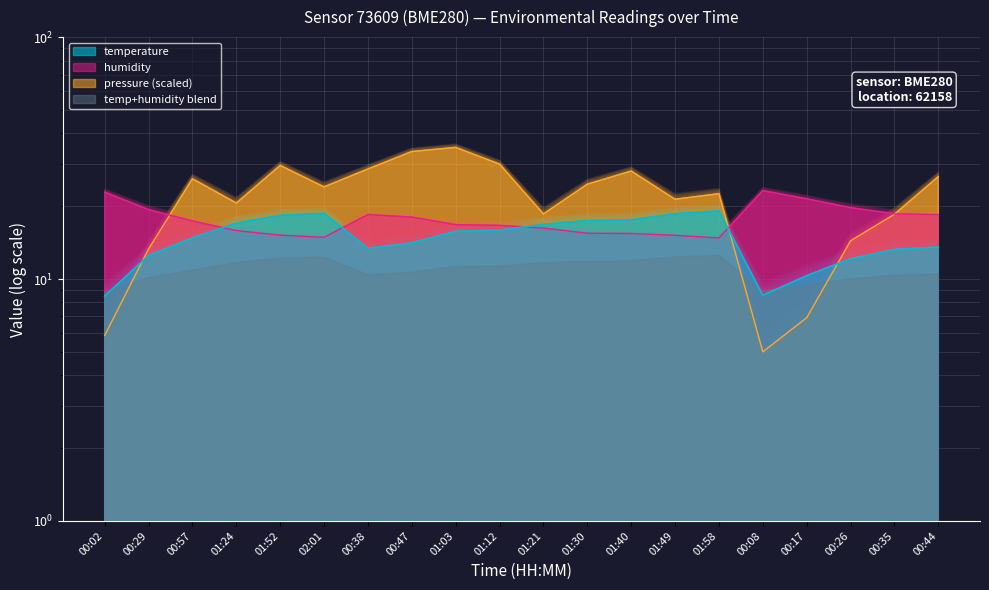

What is the difference between the highest and lowest values at 01:40?

12.5